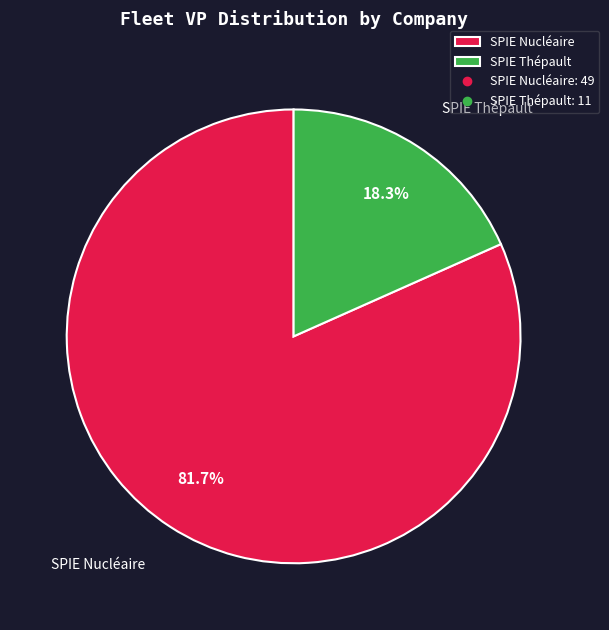

Which category has the biggest portion of the pie?

SPIE Nucléaire